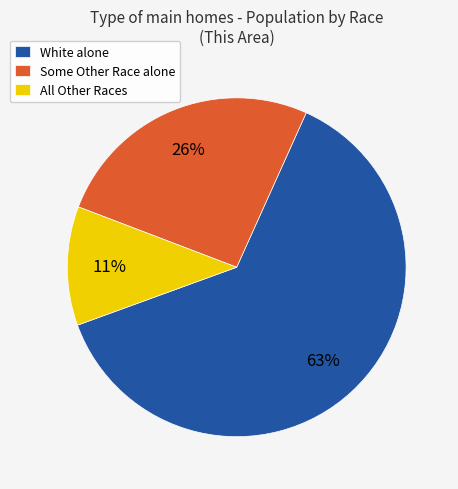

Approximately how many times larger is the value at All Other Races compared to Some Other Race alone?

0.4